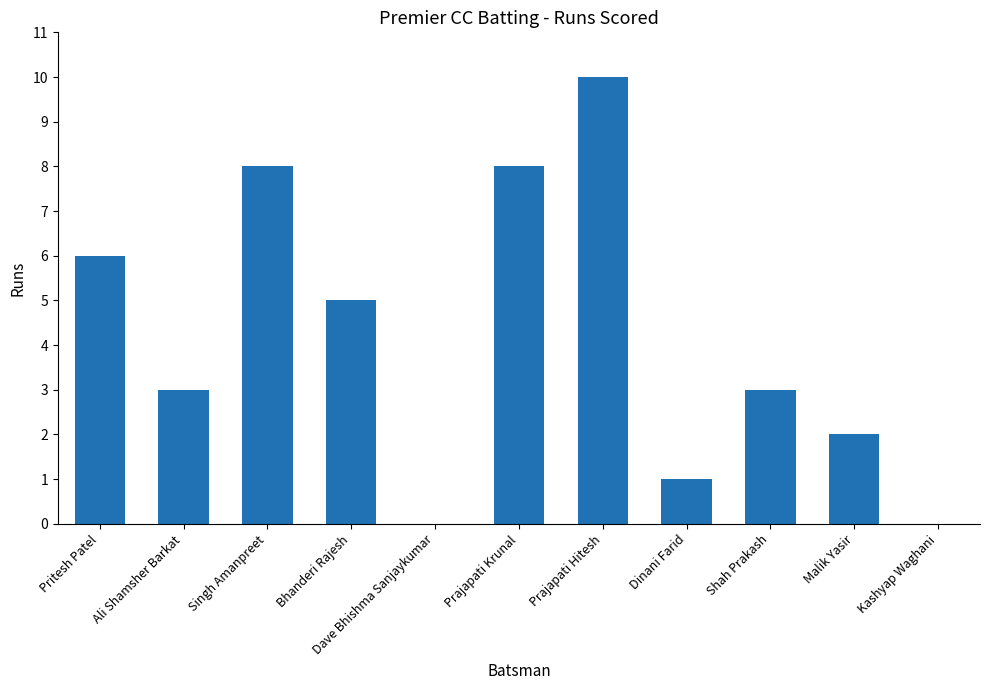

What is the sum of the values at Pritesh Patel and Shah Prakash?

9